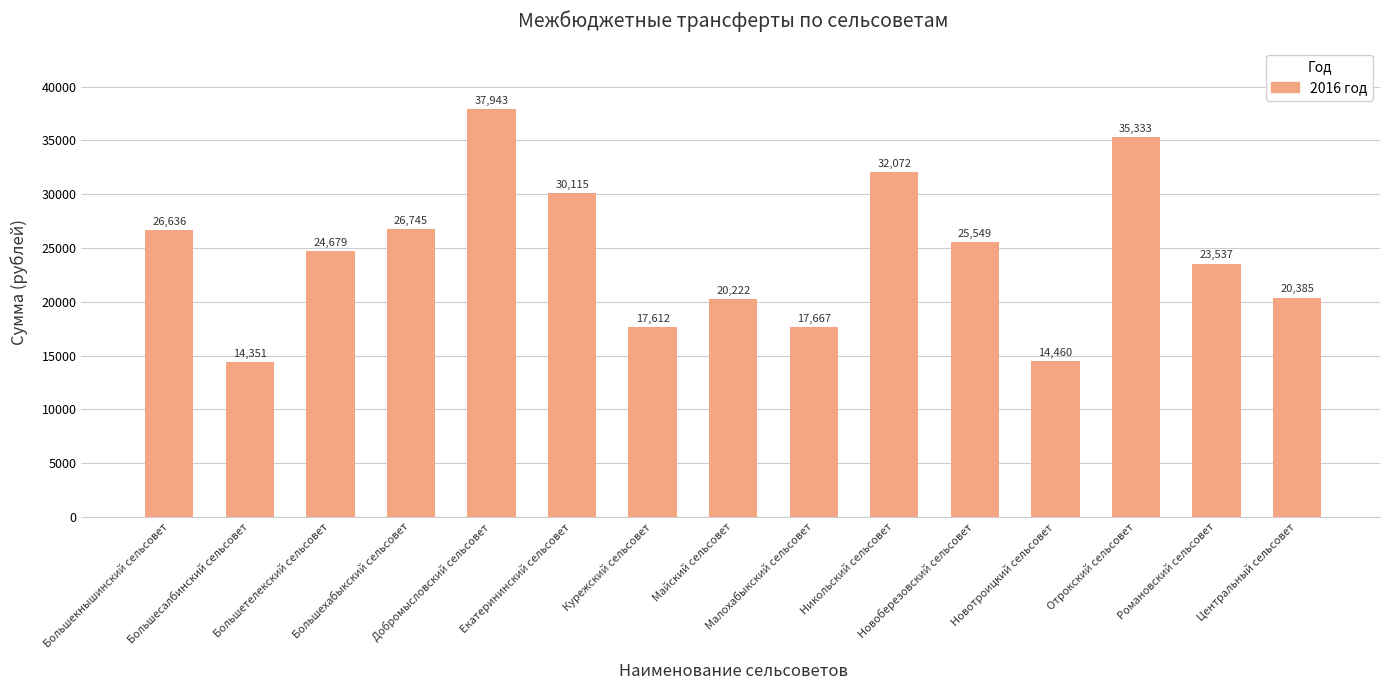

What is the average value?

24487